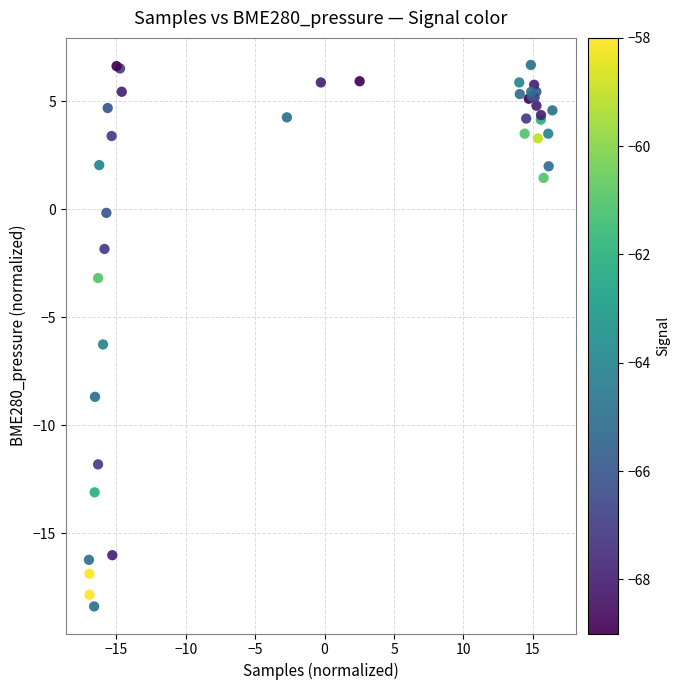

What Y value in the scatter plot is closest to -5?

-6.3